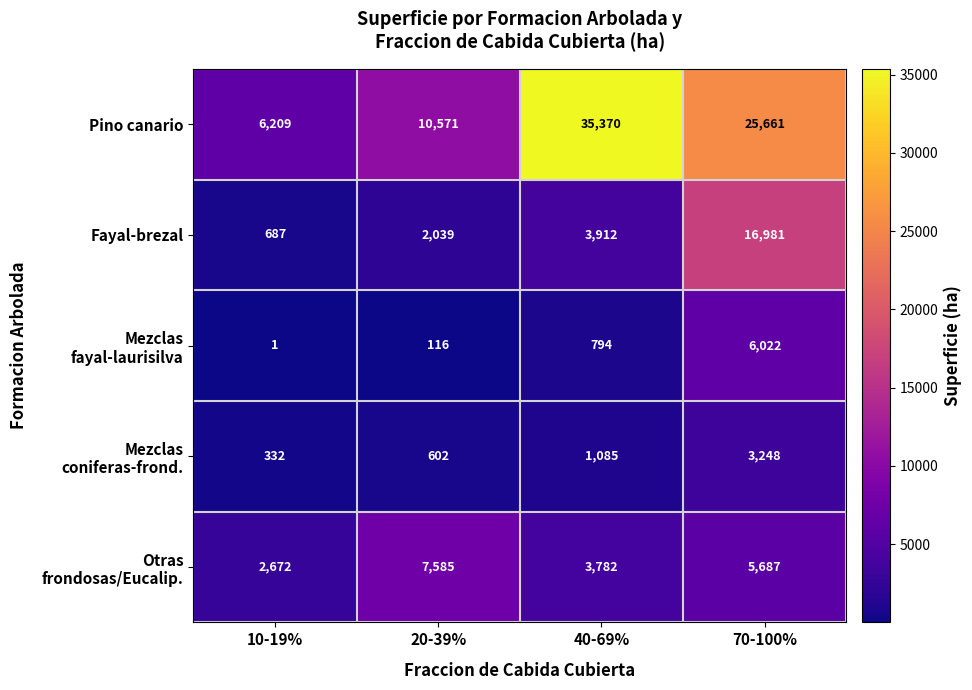

Which series has the widest spread of values?

Pino canario